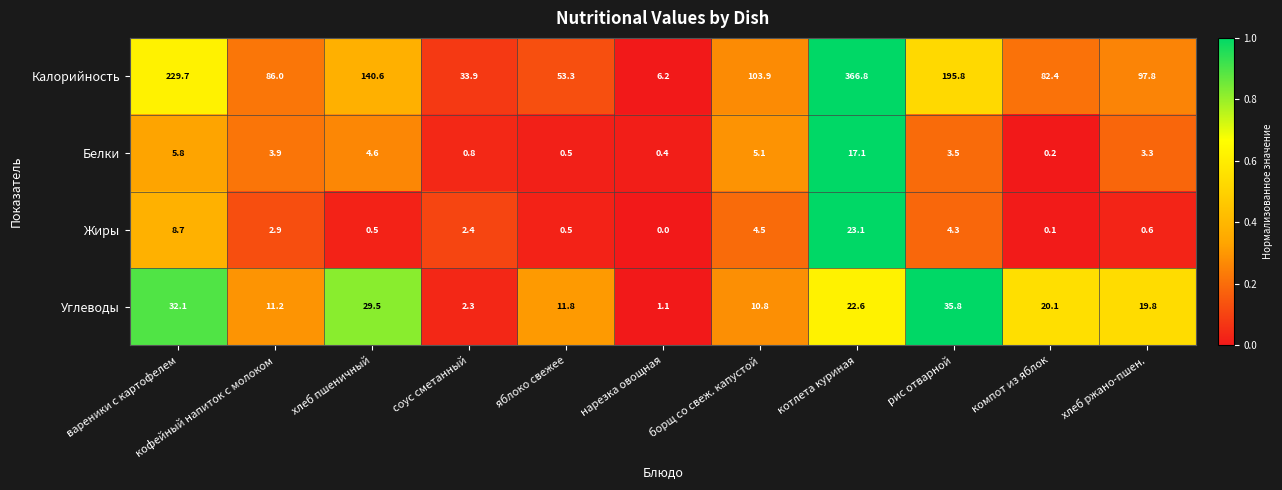

At which category does the chart reach its minimum across all series?

нарезка овощная